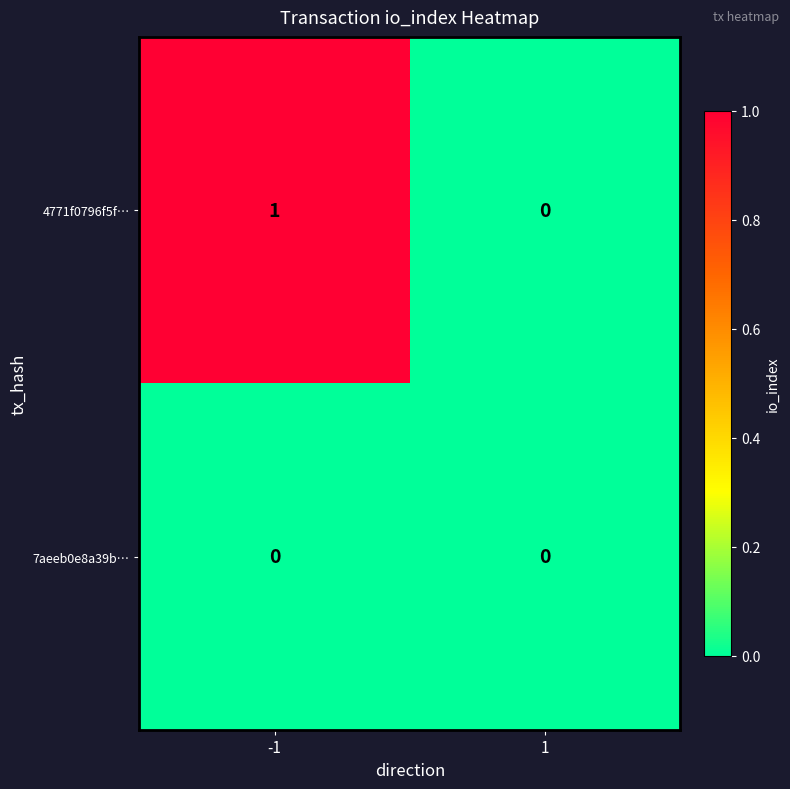

Which series has the widest spread of values?

4771f0796f5f…